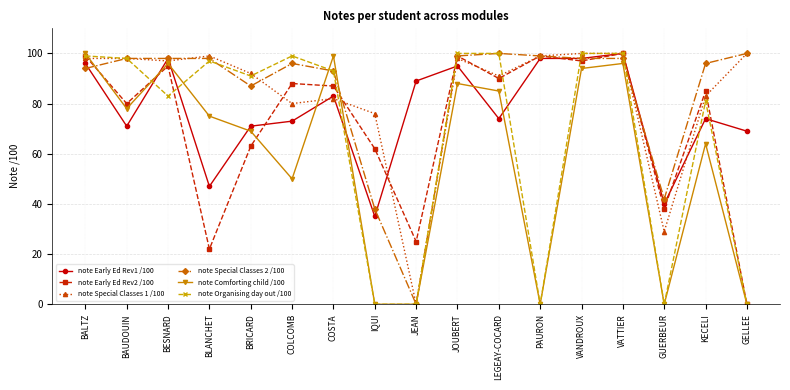

Which series ends up on top after the final intersection of note Early Ed Rev1 /100 and note Early Ed Rev2 /100?

note Early Ed Rev1 /100